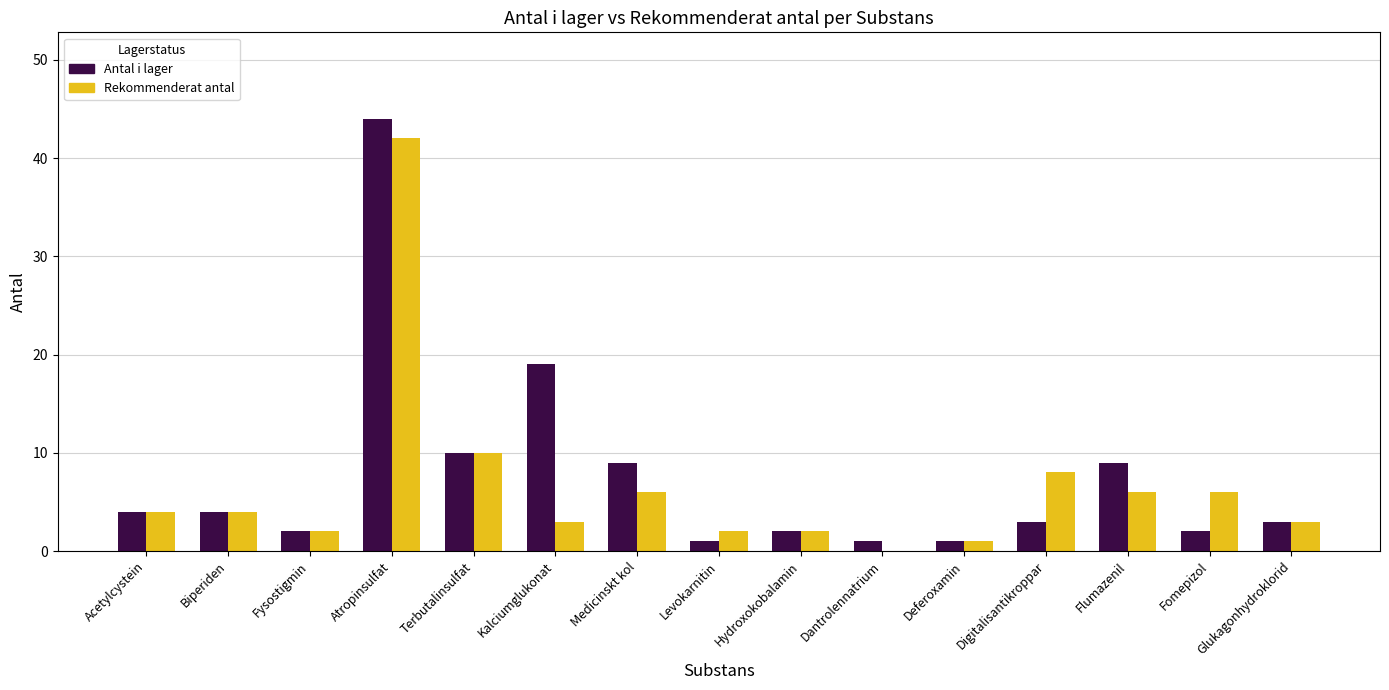

What is the greatest value displayed?

44